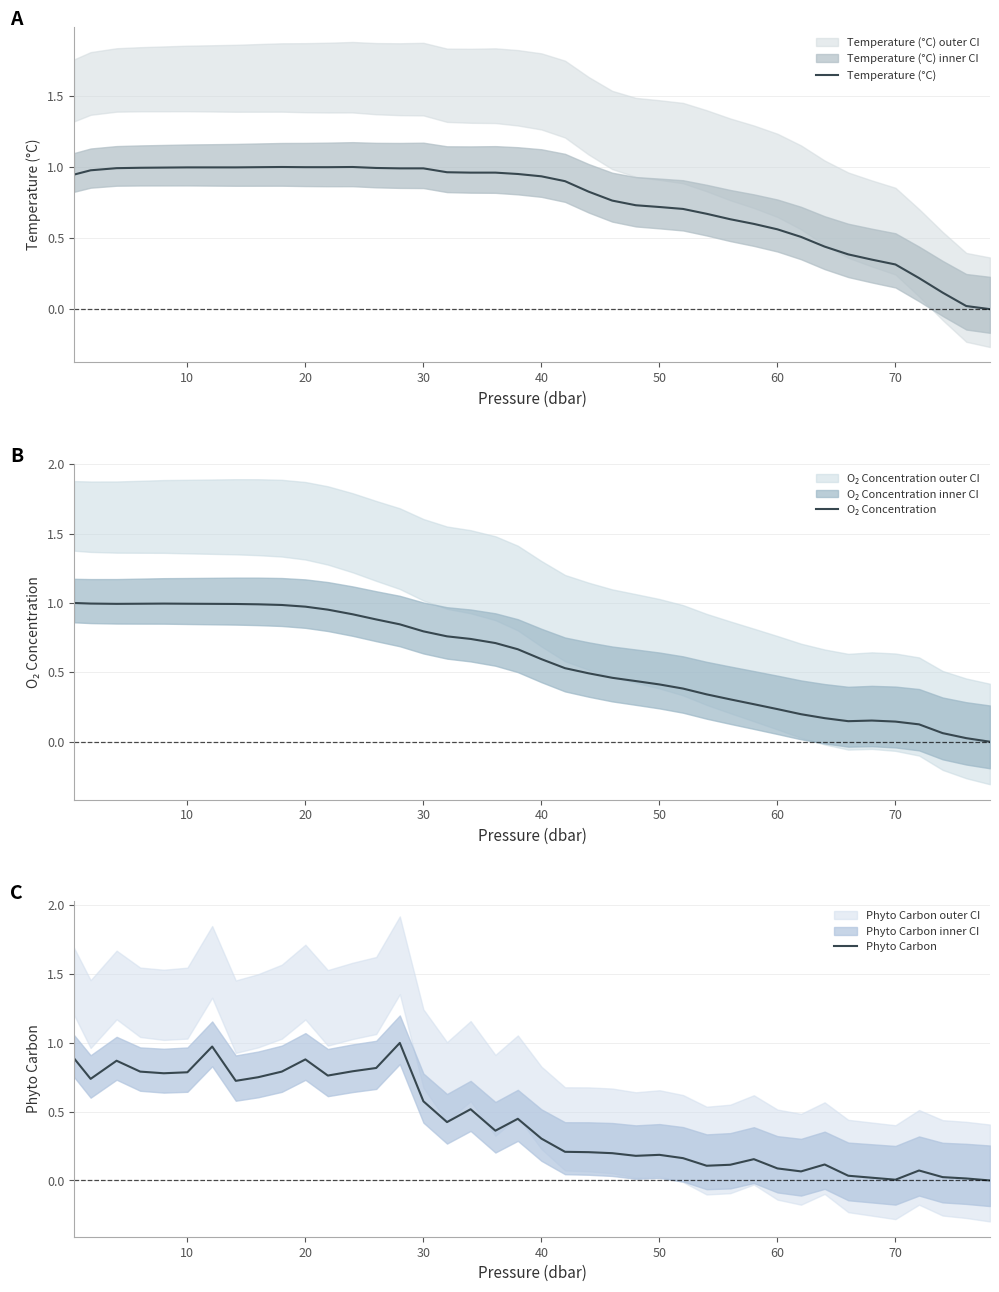

Does the chart display data point markers on the line(s)?

No